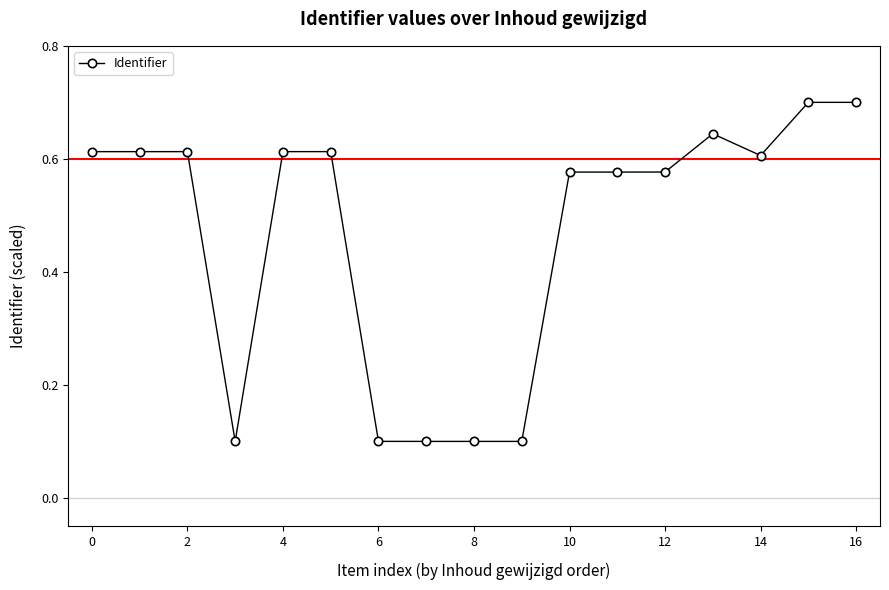

What is the average value?

0.5